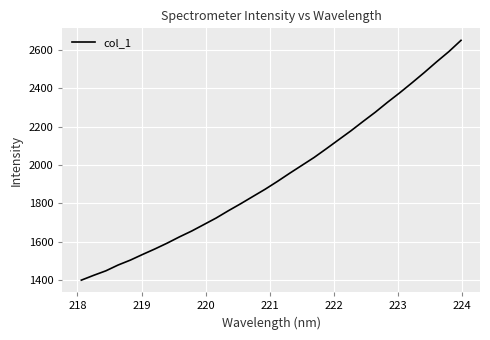

What is the maximum value shown in the chart?

2651.1